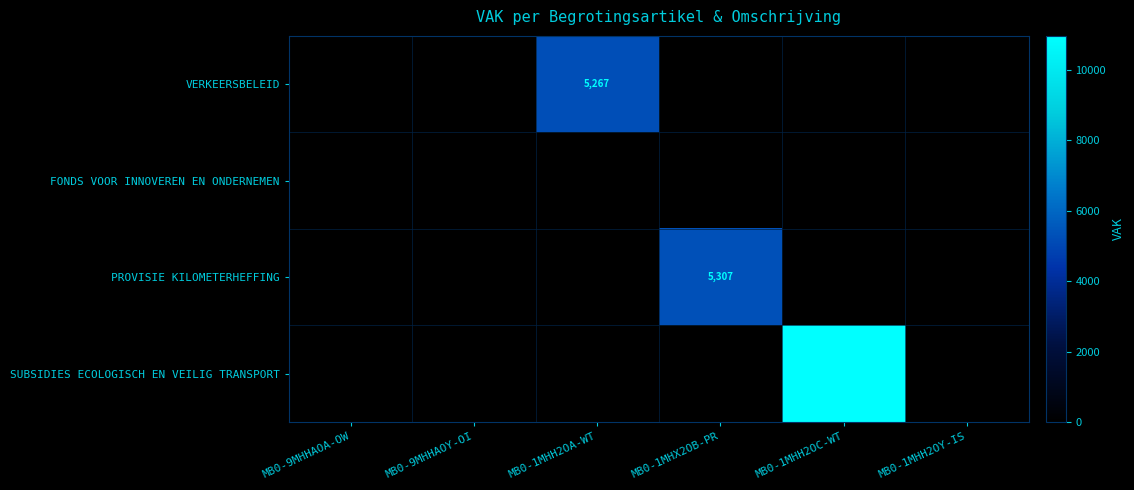

True or false: SUBSIDIES ECOLOGISCH EN VEILIG TRANSPORT has a value of 0 at MB0-1MHX2OB-PR.

True